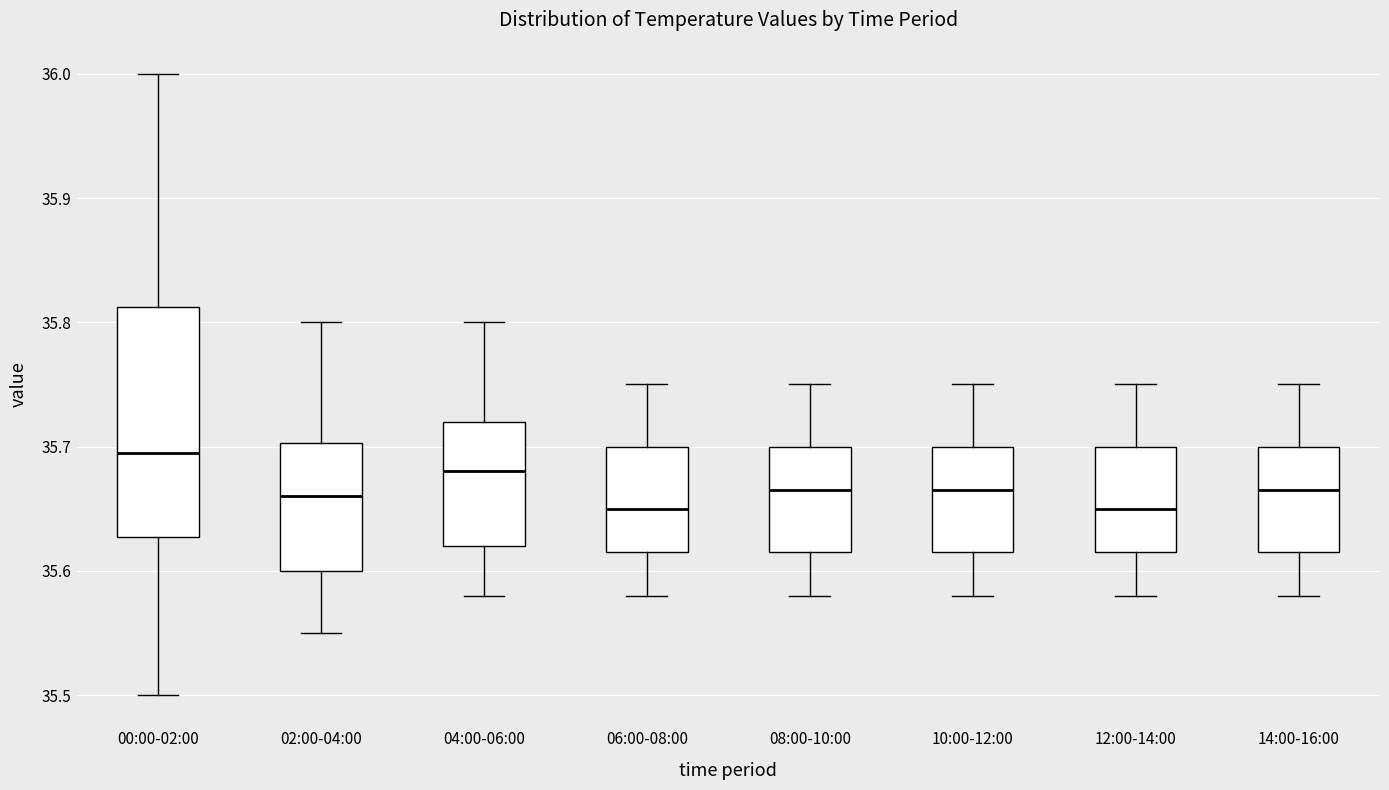

Reading left to right, read every box against the y-axis: the position of its median line, the range the box covers, and the ends of its whiskers. The values are not printed on the chart, so give them approximately, as read against the axis.

00:00-02:00: median 35.70, box 35.63 to 35.81, whiskers 35.50 to 36.00
02:00-04:00: median 35.66, box 35.60 to 35.70, whiskers 35.55 to 35.80
04:00-06:00: median 35.68, box 35.62 to 35.72, whiskers 35.58 to 35.80
06:00-08:00: median 35.65, box 35.62 to 35.70, whiskers 35.58 to 35.75
08:00-10:00: median 35.67, box 35.62 to 35.70, whiskers 35.58 to 35.75
10:00-12:00: median 35.67, box 35.62 to 35.70, whiskers 35.58 to 35.75
12:00-14:00: median 35.65, box 35.62 to 35.70, whiskers 35.58 to 35.75
14:00-16:00: median 35.67, box 35.62 to 35.70, whiskers 35.58 to 35.75